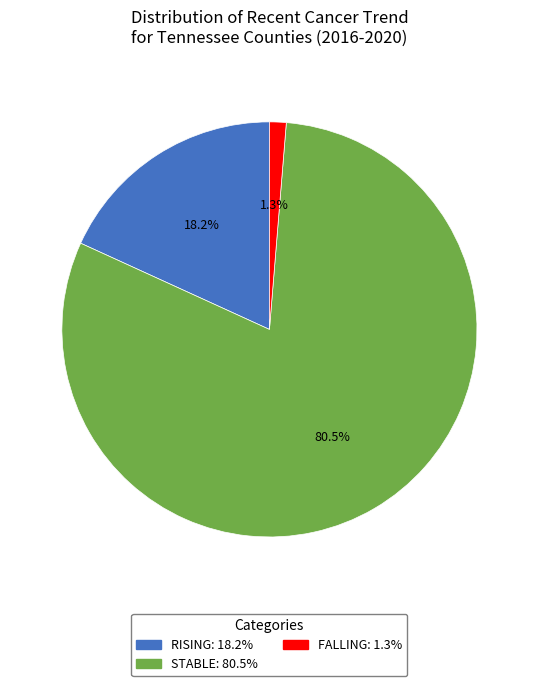

Is there a majority slice in this chart?

Yes